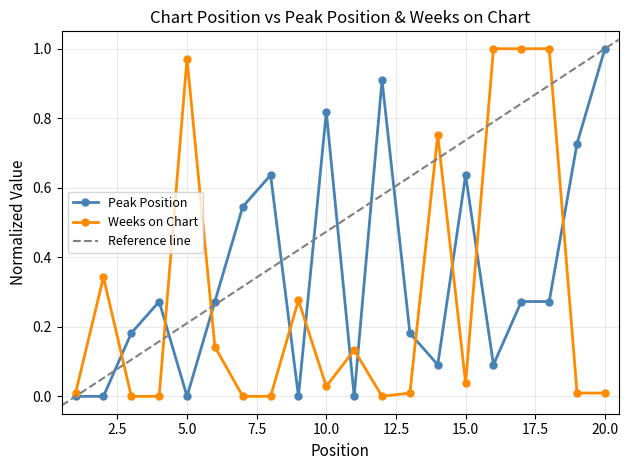

How many lines are shown in the chart?

2